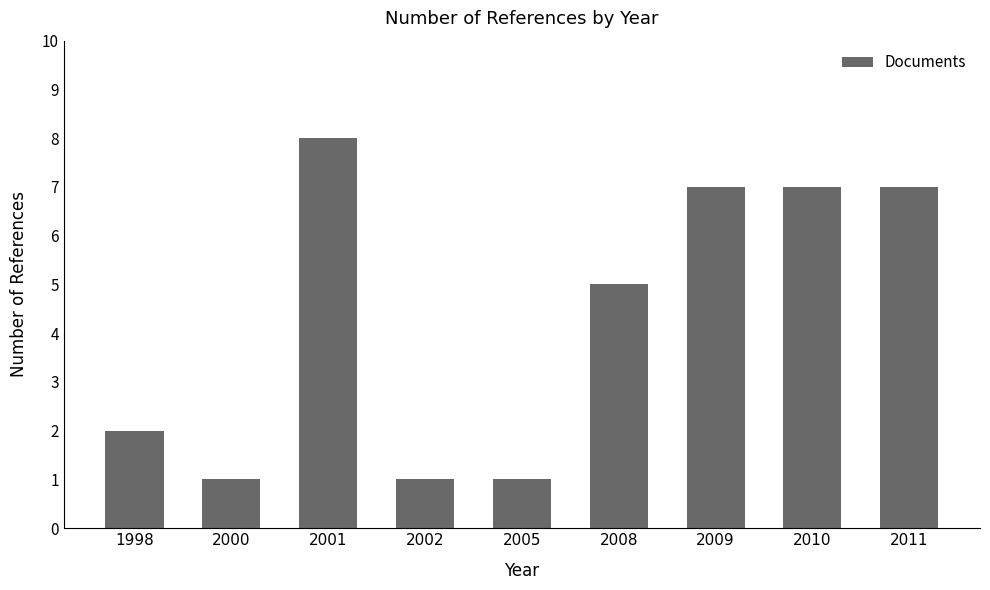

What is the difference between the values at 2008 and 1998?

3